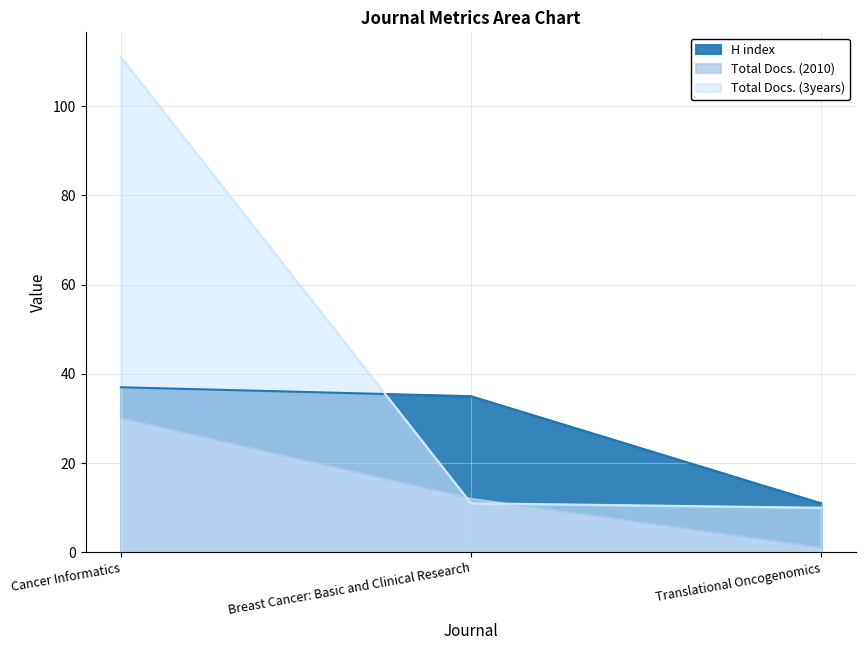

What is the difference between the highest and lowest values at Translational Oncogenomics?

10